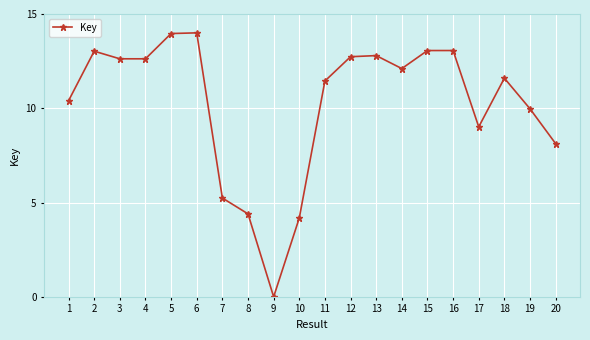

How many lines are shown in the chart?

1